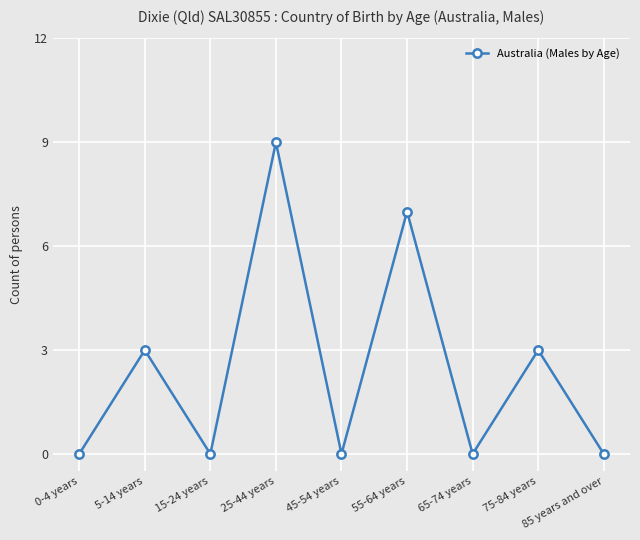

The value at 45-54 years is 4. True or false?

False